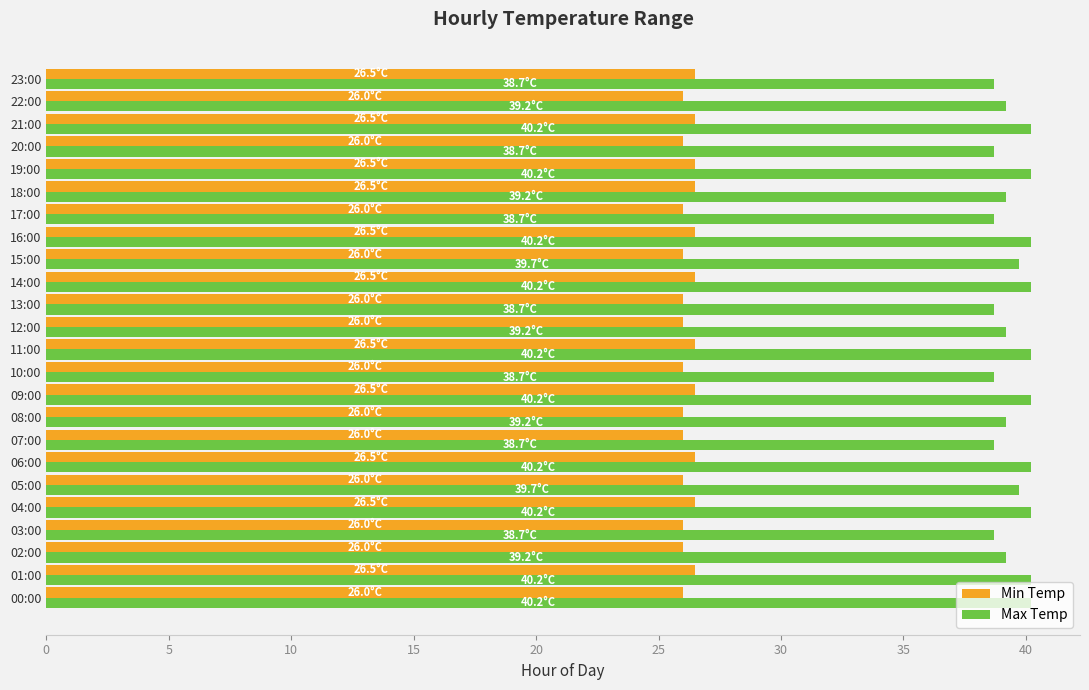

What is the sum of all Max Temp values?

948.3